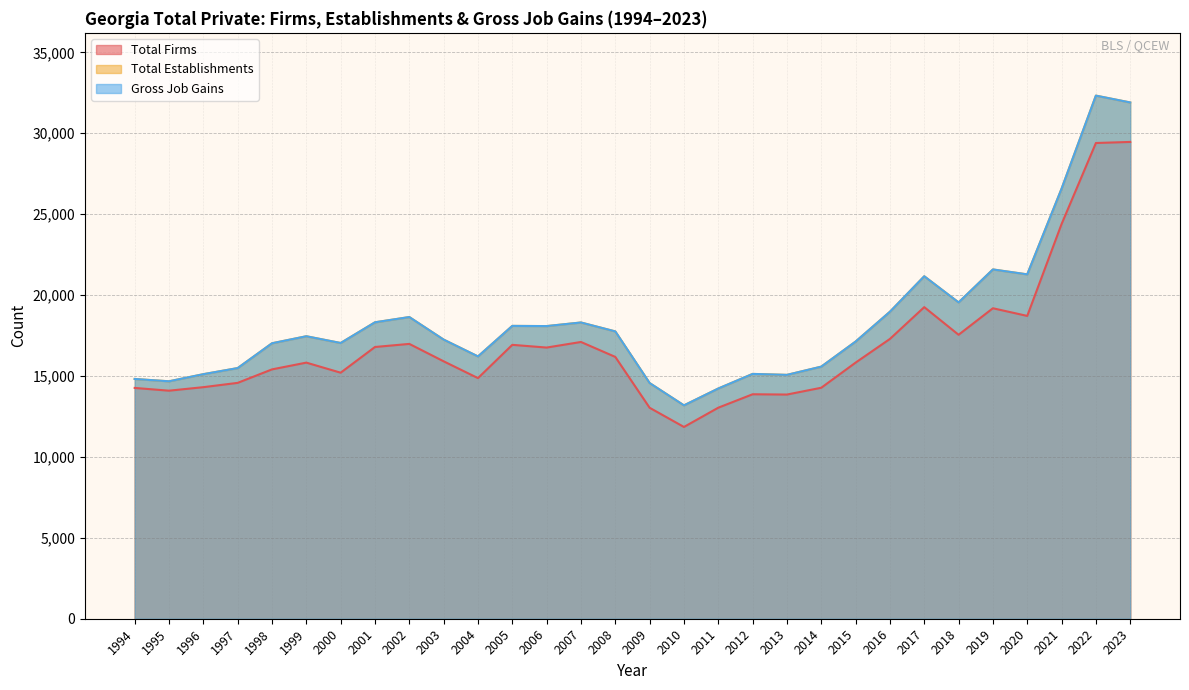

What is the difference between the highest and lowest values at 2021?

2185